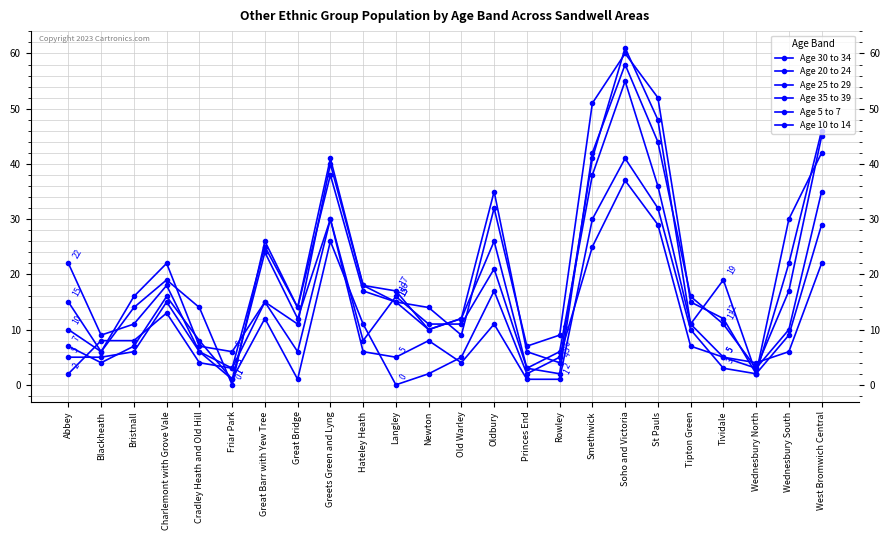

True or false: Age 5 to 7 has more than 0 interior local peaks.

True